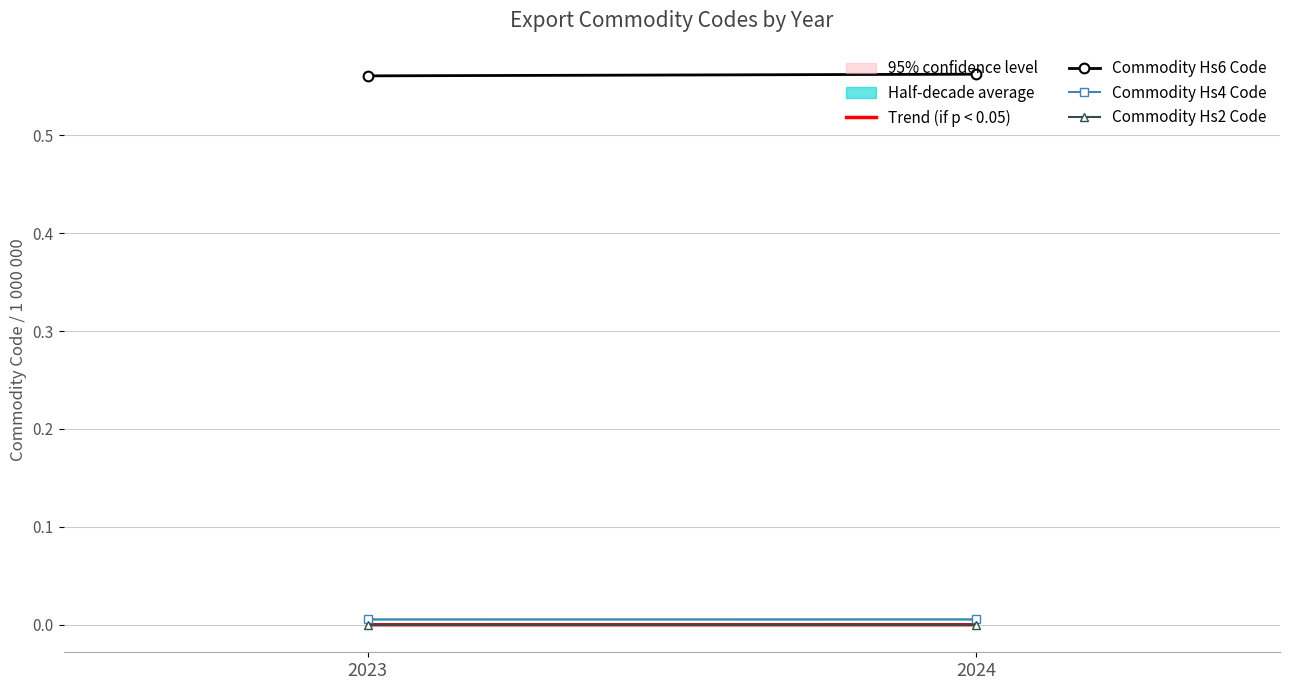

True or false: Commodity Hs6 Code has a value of 0.6 at 2023.

True